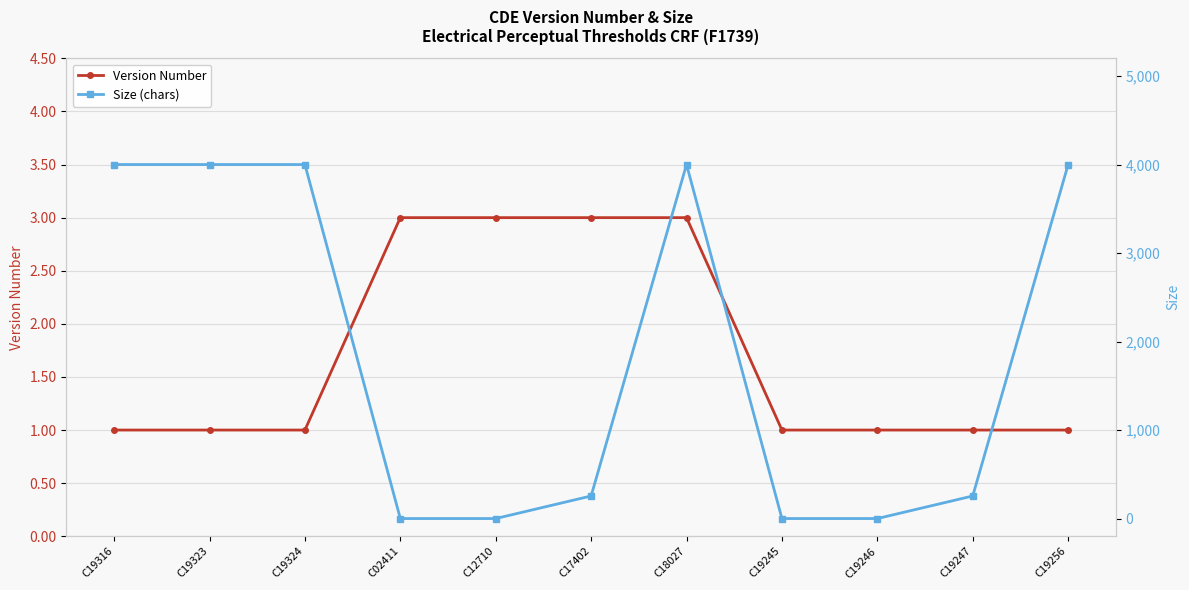

What is the difference between the second highest and minimum values in the Size (chars) series?

4000